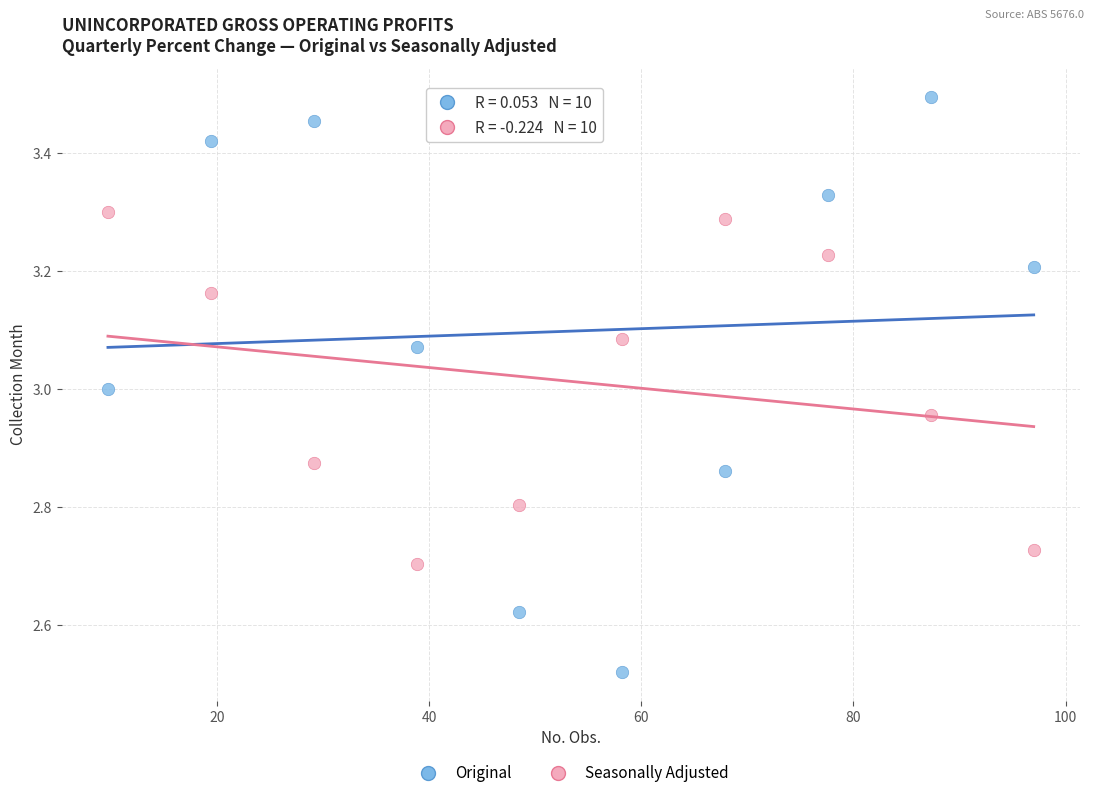

Which series has the widest spread of Y values?

Original